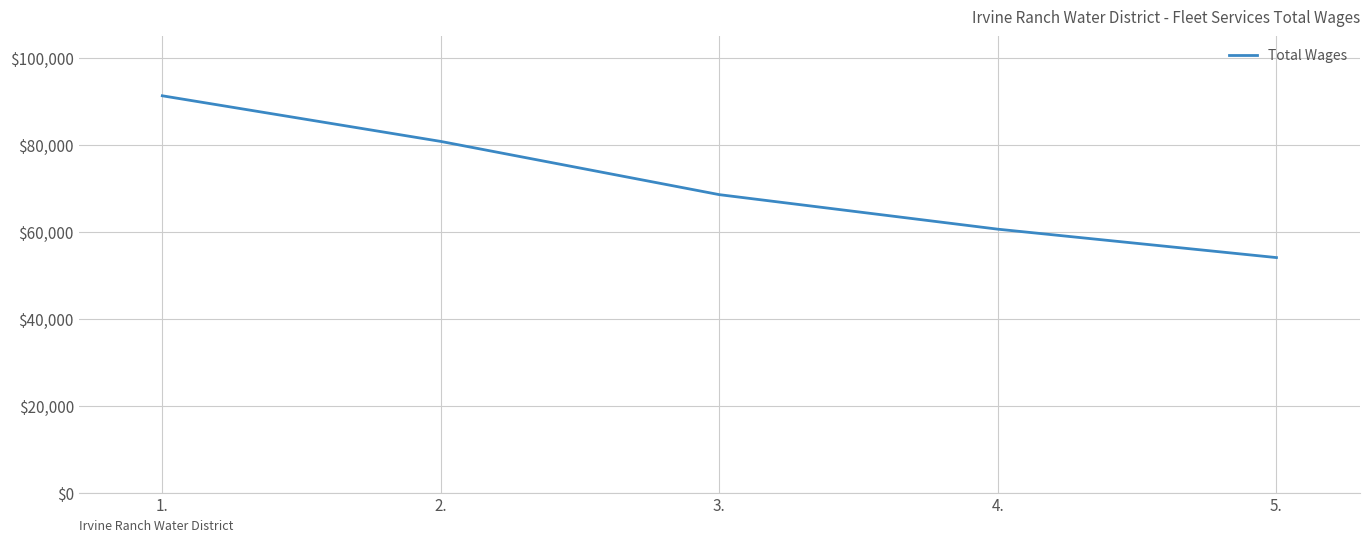

List the labels in order of value, largest first.

1., 2., 3., 4., 5.